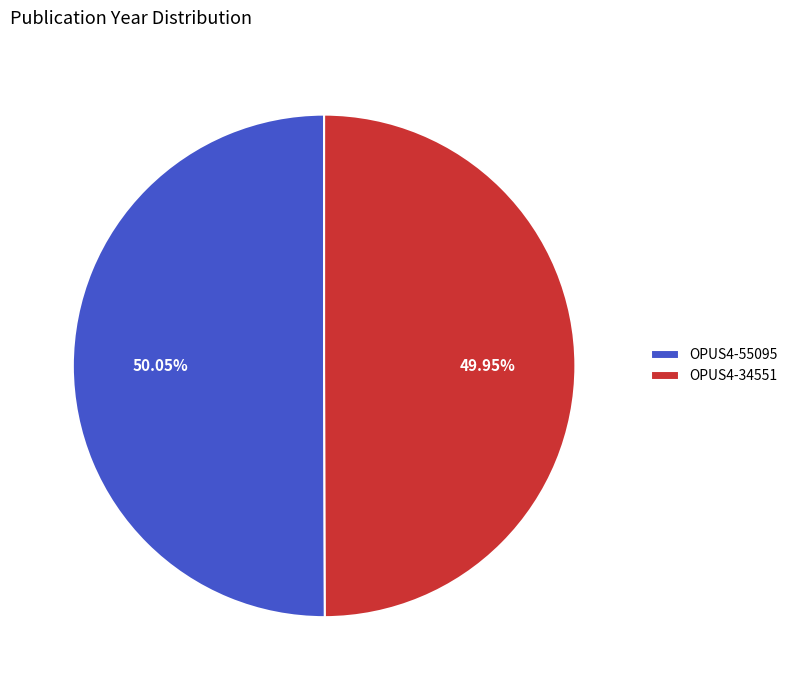

True or false: OPUS4-55095 accounts for 35% of the total.

False